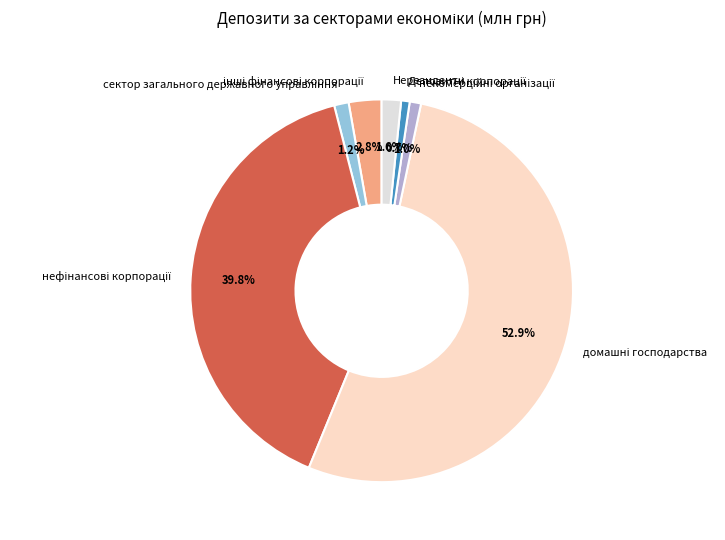

To the nearest percent, what is the difference between the largest and smallest slice percentages?

52%